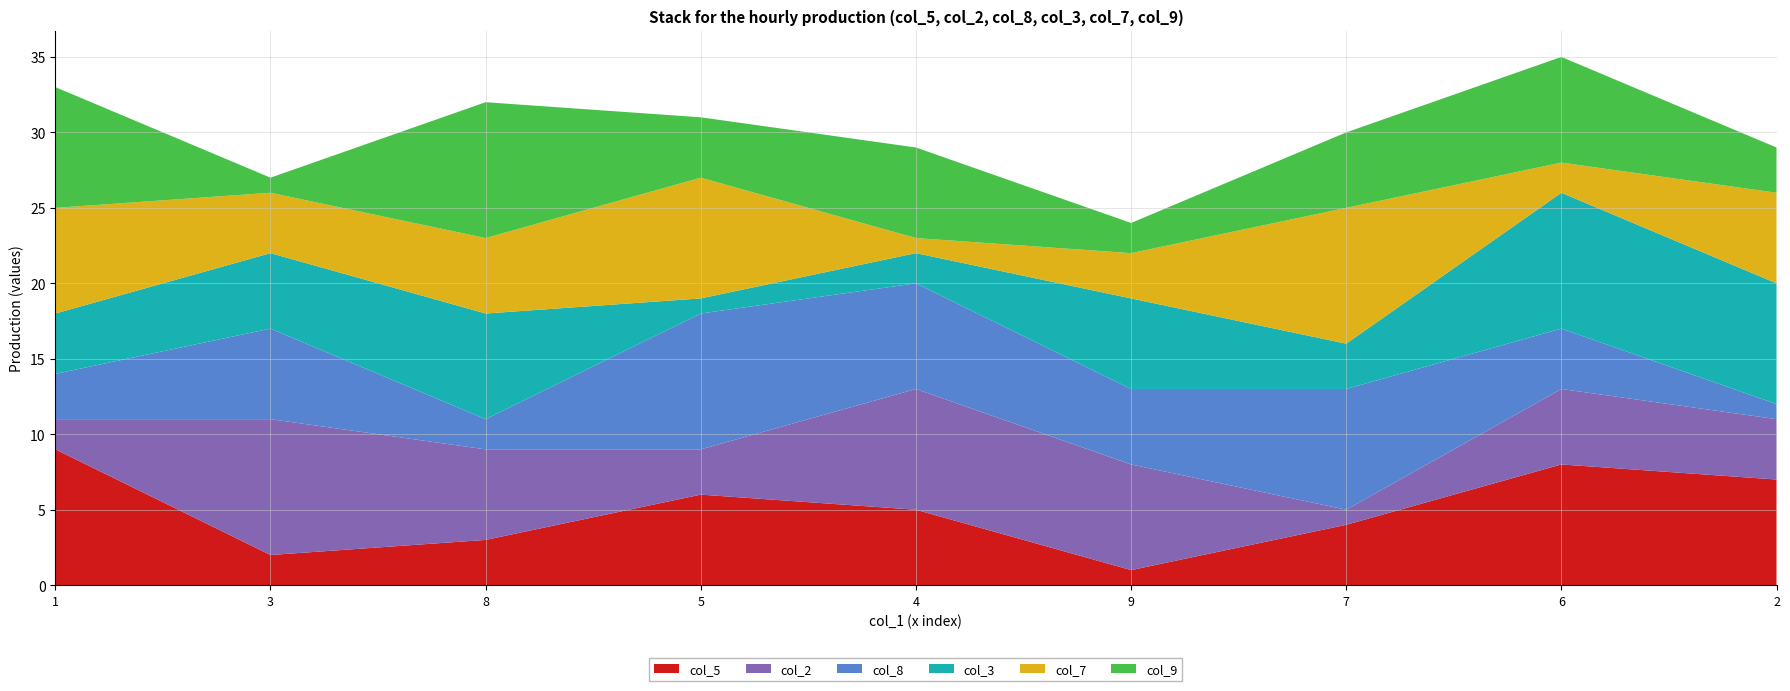

Is it true that col_5 equals 2 at 3?

True